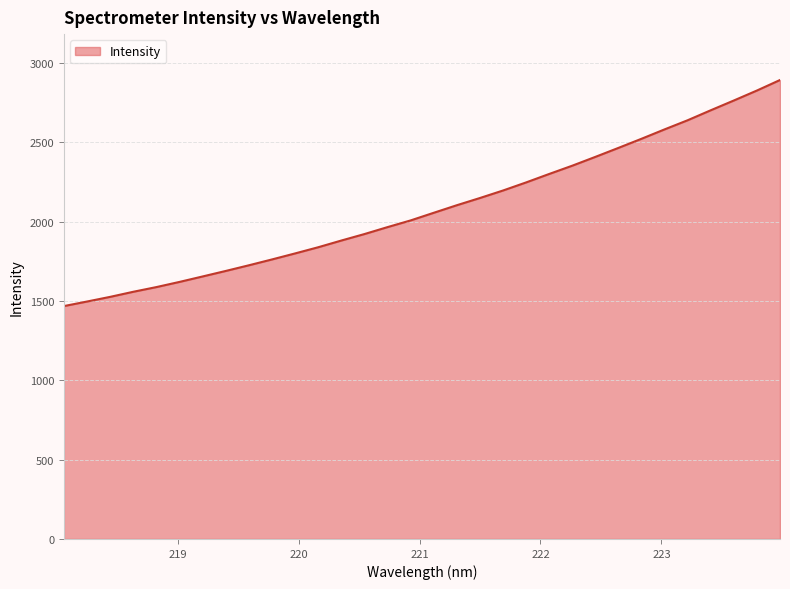

How many values are below 2055?

16